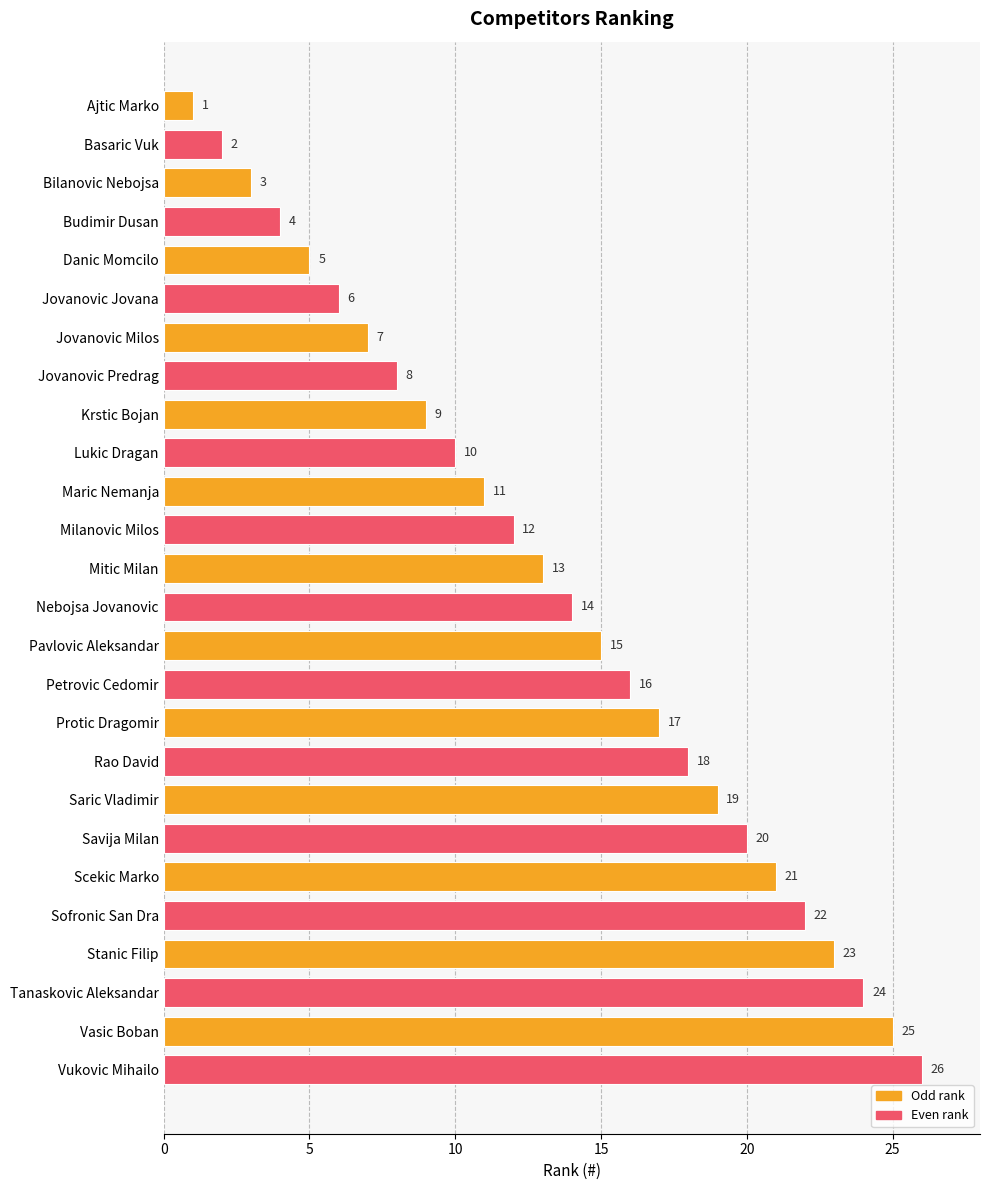

List the labels in order of value, smallest first.

Ajtic Marko, Basaric Vuk, Bilanovic Nebojsa, Budimir Dusan, Danic Momcilo, Jovanovic Jovana, Jovanovic Milos, Jovanovic Predrag, Krstic Bojan, Lukic Dragan, Maric Nemanja, Milanovic Milos, Mitic Milan, Nebojsa Jovanovic, Pavlovic Aleksandar, Petrovic Cedomir, Protic Dragomir, Rao David, Saric Vladimir, Savija Milan, Scekic Marko, Sofronic San Dra, Stanic Filip, Tanaskovic Aleksandar, Vasic Boban, Vukovic Mihailo